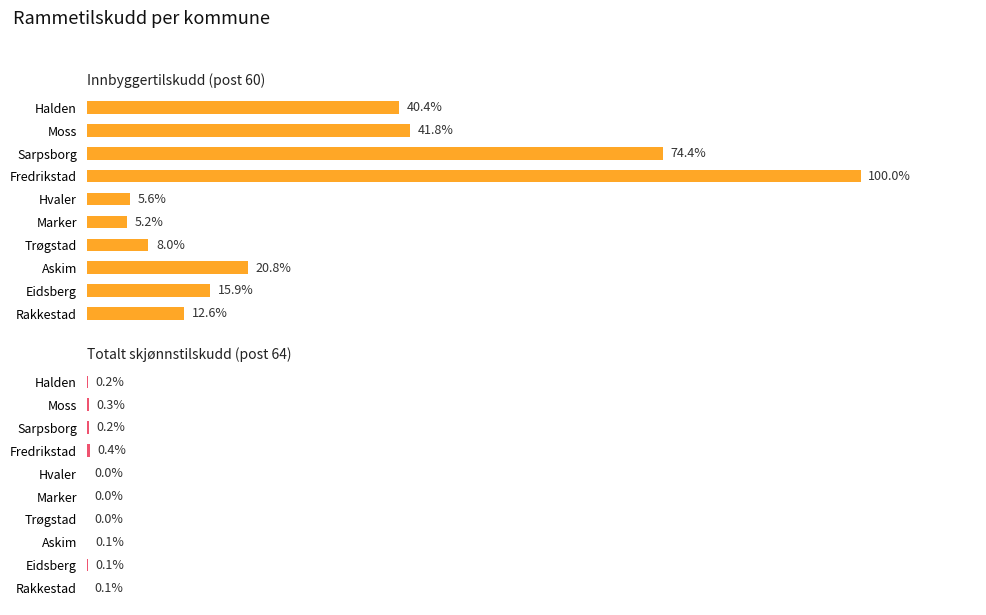

Reading right to left, what are all the values shown in this chart?

Innbyggertilskudd (post 60): 24325700	30861600	40240300	15410900	10137100	10894000	193499600	144015800	80821400	78100300
Totalt skjønnstilskudd (post 64): 100000	220000	120000	50000	30000	20000	830000	460000	500000	330000